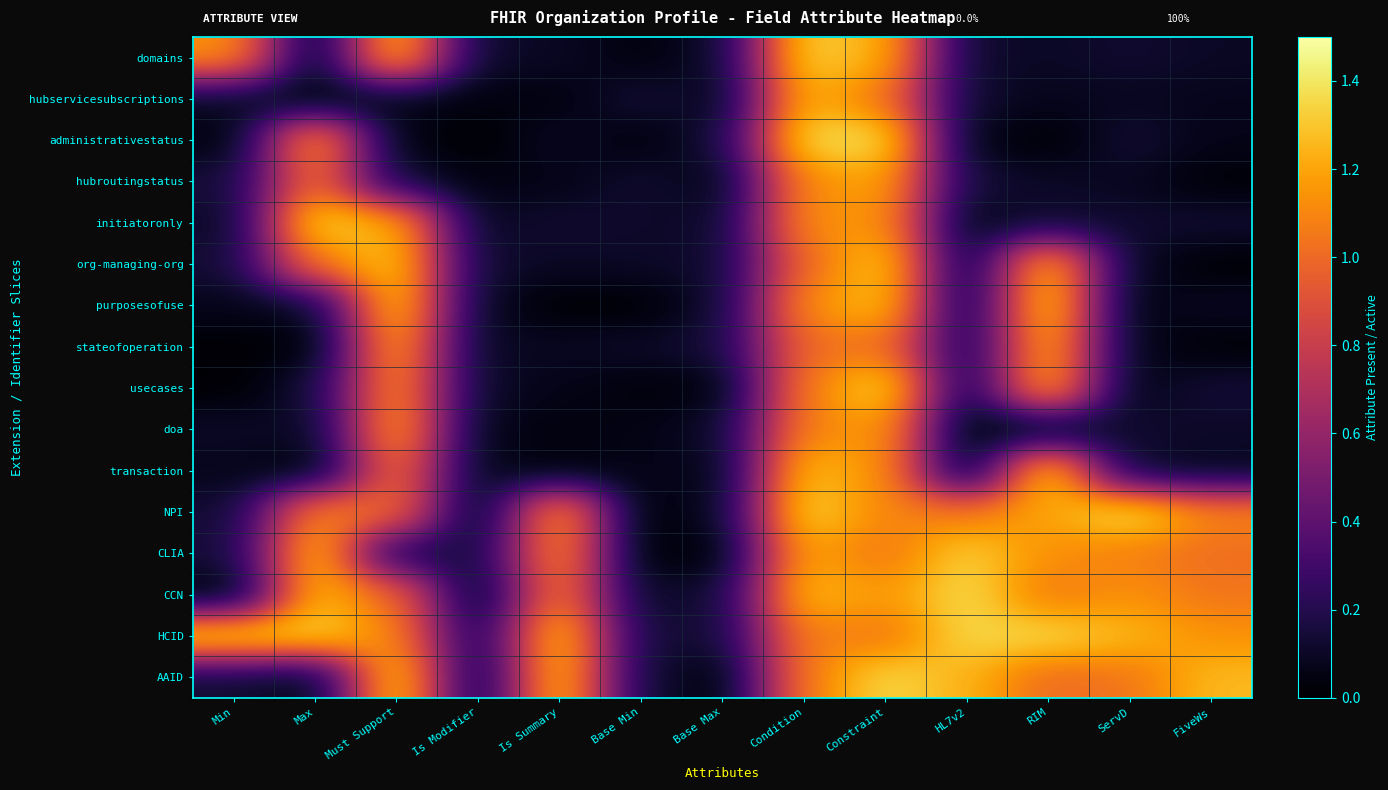

Which series has the largest total across all categories?

HCID